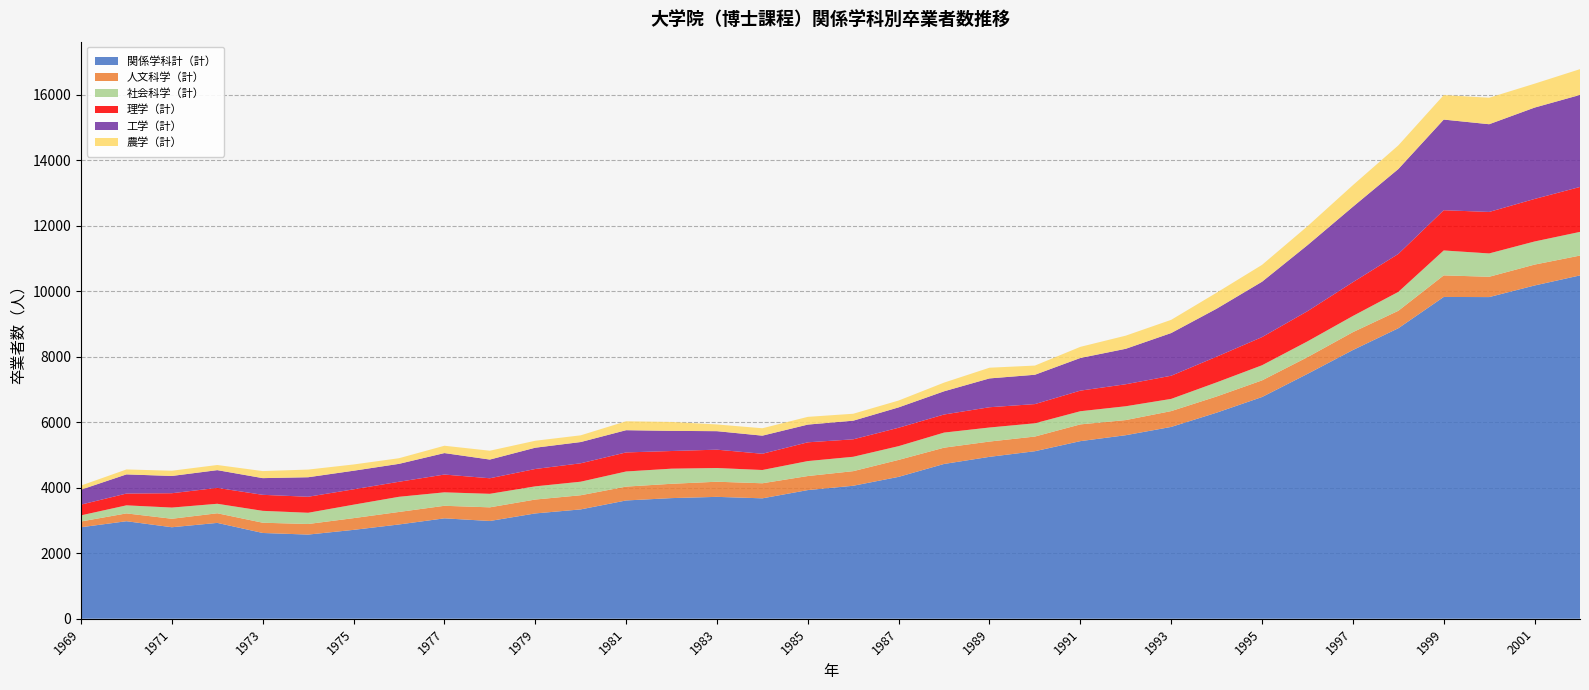

Reading left to right, extract all data points from this chart.

関係学科計（計）: 2794	2978	2794	2927	2619	2570	2714	2879	3066	2985	3216	3339	3612	3684	3722	3677	3929	4061	4333	4727	4944	5116	5424	5605	5858	6293	6771	7477	8206	8871	9827	9823	10177	10485
人文科学（計）: 176	239	259	294	313	323	358	382	383	417	424	432	423	437	462	460	429	446	518	497	467	448	511	462	483	494	508	511	546	533	659	620	638	606
社会科学（計）: 187	246	342	290	363	343	411	463	411	413	403	414	462	462	419	405	457	439	420	461	429	405	402	422	373	431	462	482	494	577	761	713	706	723
理学（計）: 328	360	438	485	489	489	469	459	543	475	530	562	582	539	560	496	573	533	562	552	619	586	629	672	707	785	860	922	1032	1159	1229	1267	1299	1372
工学（計）: 457	585	527	542	510	596	568	547	656	571	650	649	679	615	565	553	541	569	622	709	880	896	997	1083	1304	1465	1691	2016	2303	2593	2768	2679	2790	2811
農学（計）: 125	151	160	157	215	234	191	172	224	270	212	205	272	272	205	226	236	212	209	265	327	280	340	401	403	489	515	578	660	722	748	809	730	787